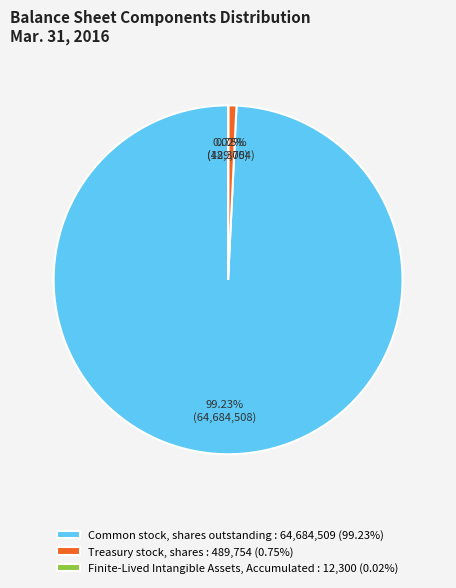

Is the sum of Treasury stock, shares : 489,754 (0.75%) and Common stock, shares outstanding : 64,684,509 (99.23%) greater than half?

Yes